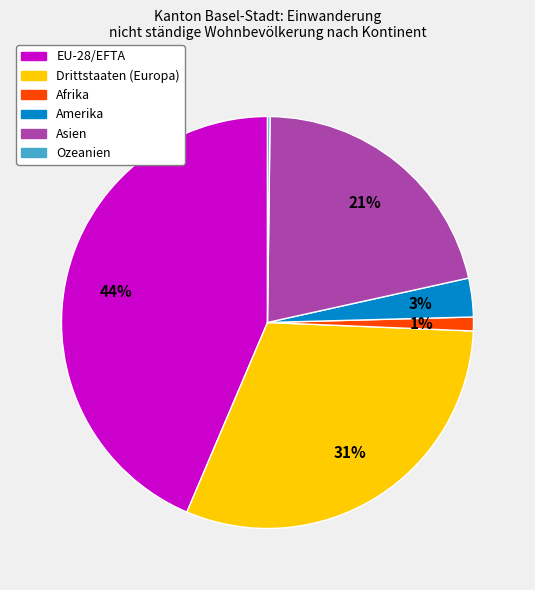

What is the largest slice in the pie chart?

EU-28/EFTA